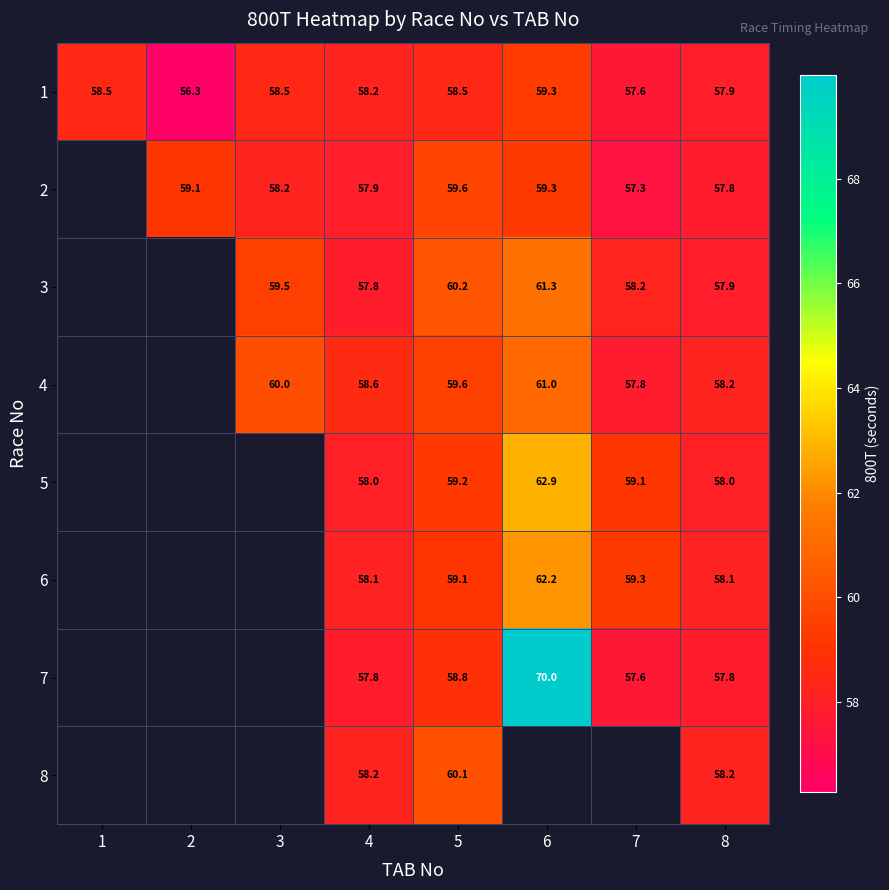

What is the difference between the highest and lowest values at 8?

0.4